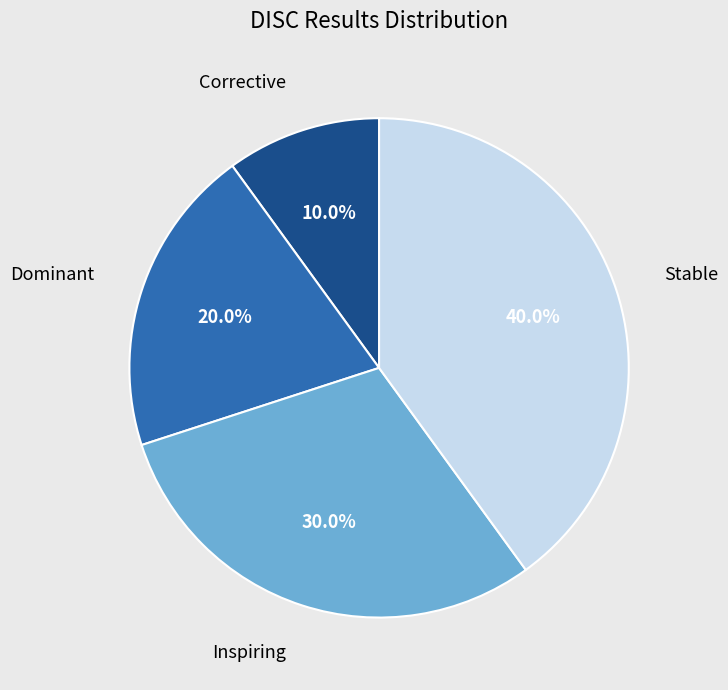

Is there any slice that represents more than half of the pie?

No